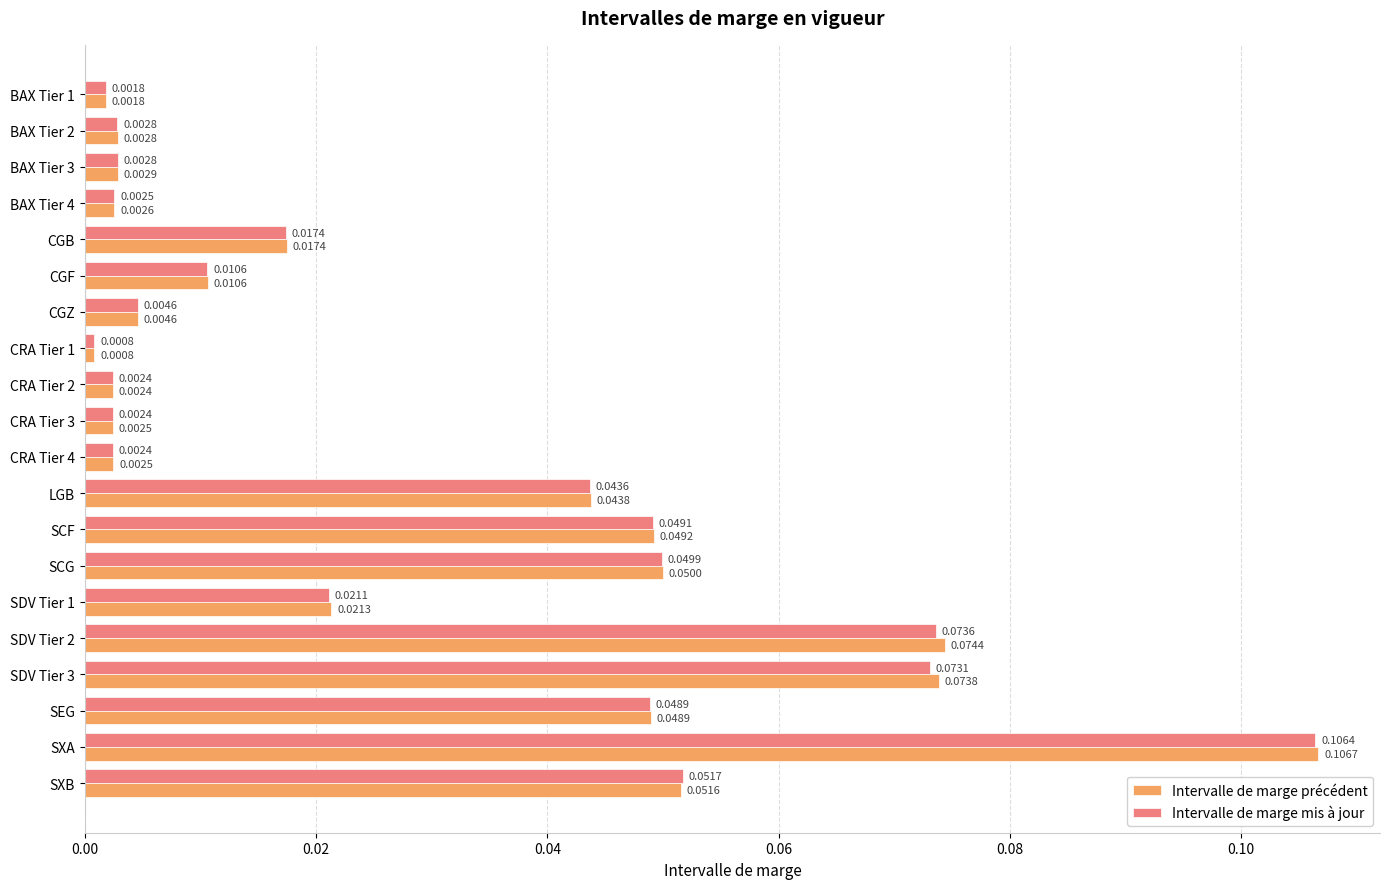

At which category is the sum across all series the highest?

SXA